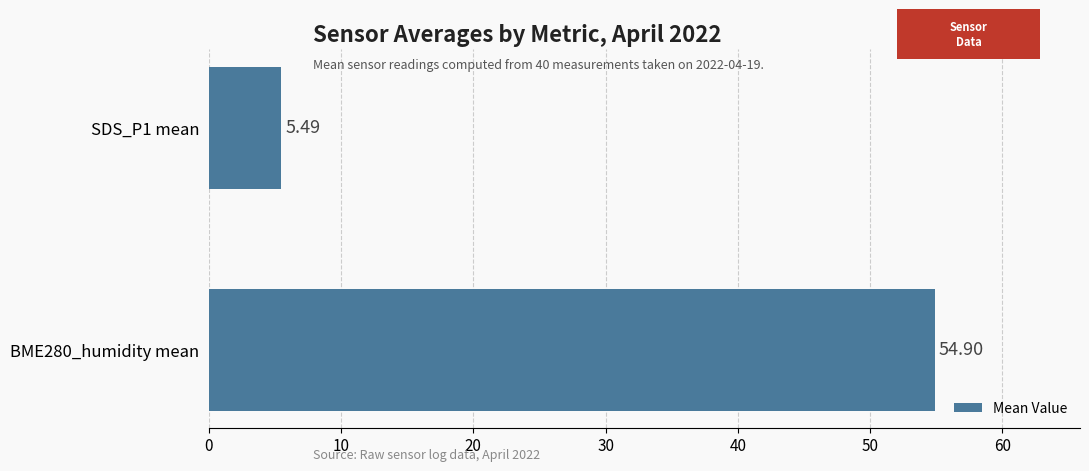

Rank the categories by value from lowest to highest.

SDS_P1 mean, BME280_humidity mean